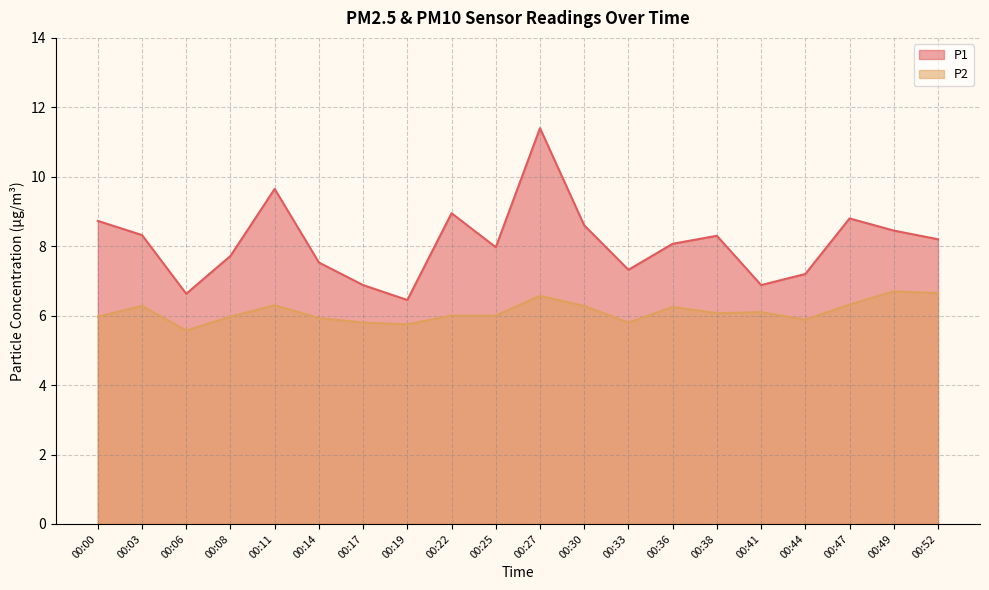

How many values in the P1 series exceed 8?

11